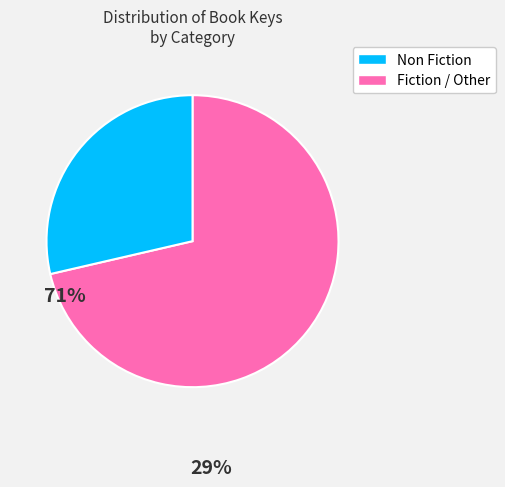

Is the sum of Non Fiction and Fiction / Other greater than half?

Yes